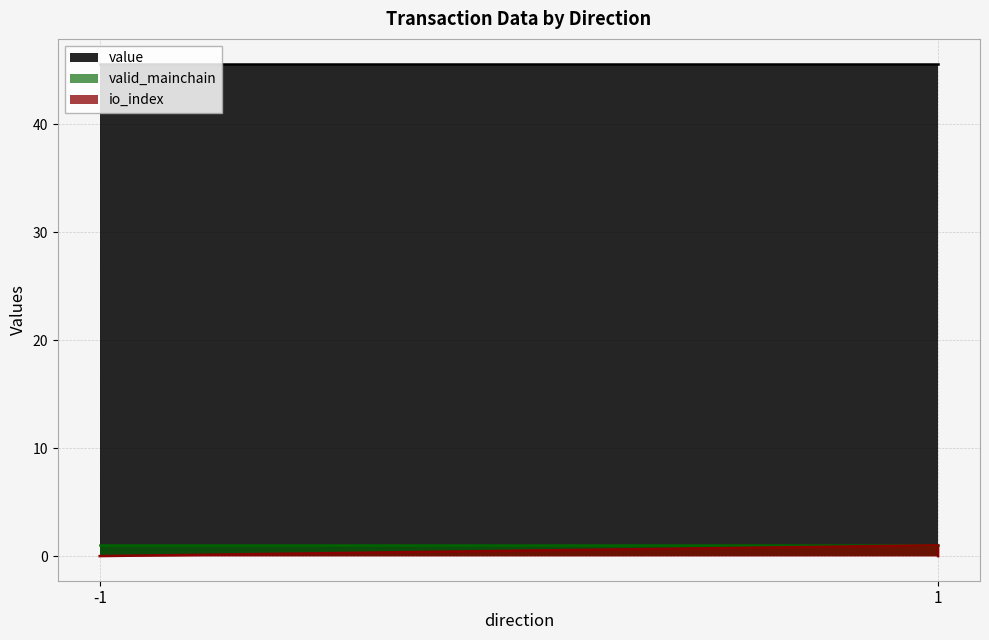

How many lines are shown in the chart?

3